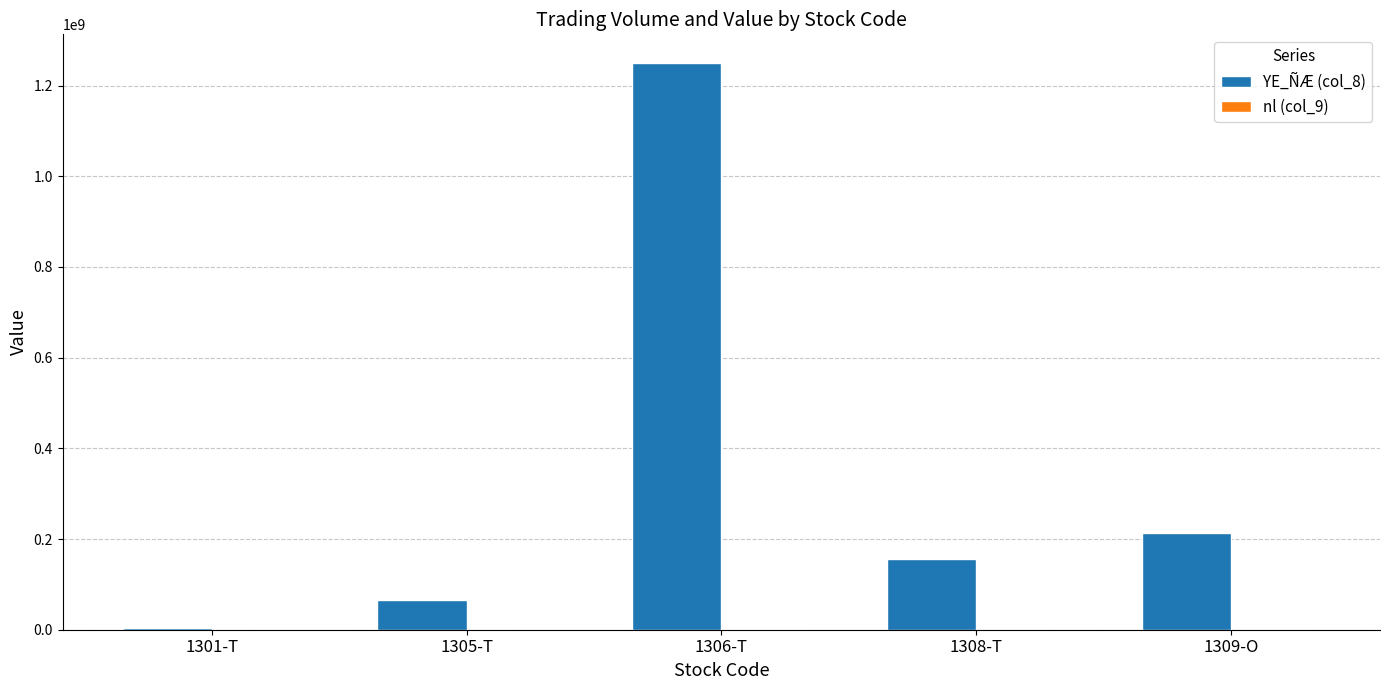

Which label corresponds to the largest value in the chart?

1306-T